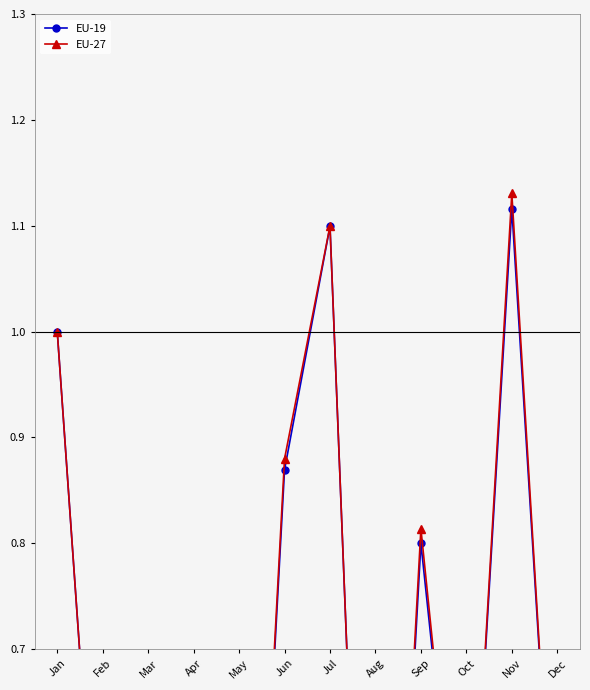

Is it true that EU-19 equals 0.9 at Jun?

True